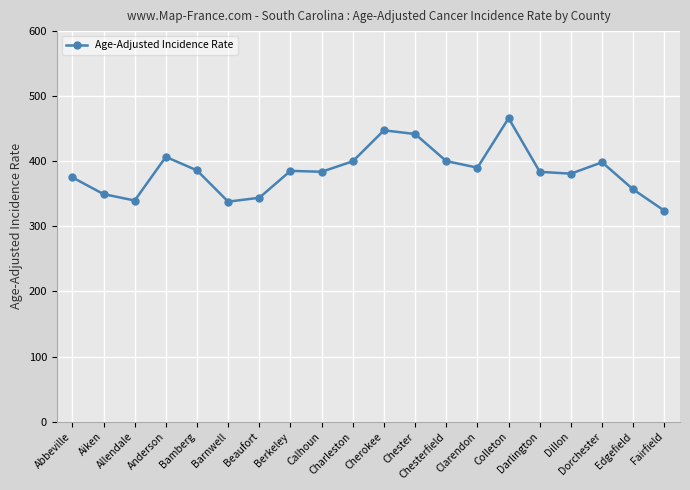

What is the difference between the maximum and minimum values?

142.2